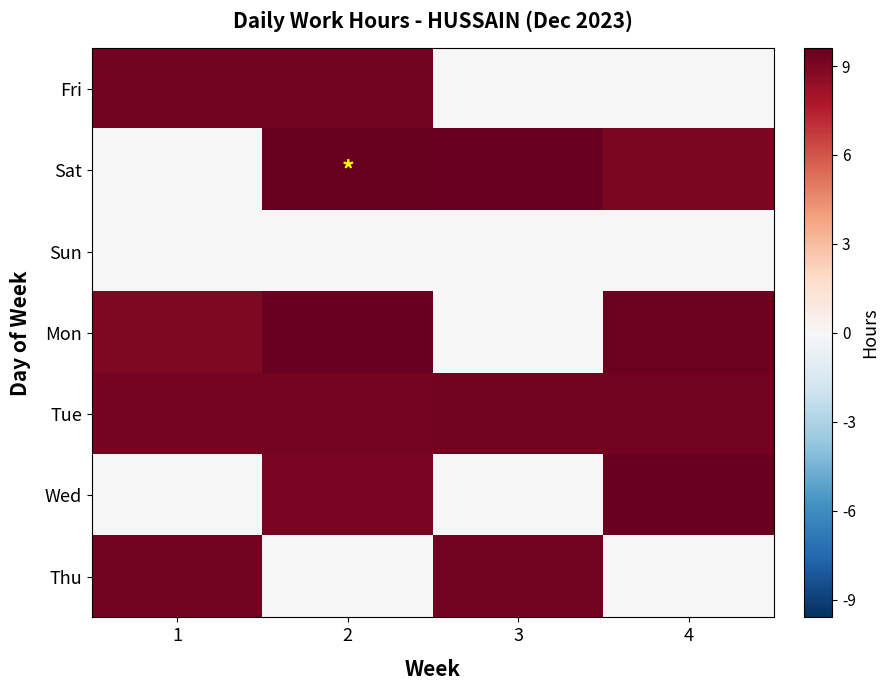

Reading left to right, list all the values displayed in this chart.

Fri: 1=9.2	2=9.3	3=0.0	4=0.0
Sat: 1=0.0	2=9.6	3=9.5	4=9.1
Sun: 1=0.0	2=0.0	3=0.0	4=0.0
Mon: 1=9.0	2=9.5	3=0.0	4=9.4
Tue: 1=9.2	2=9.2	3=9.3	4=9.3
Wed: 1=0.0	2=9.1	3=0.0	4=9.5
Thu: 1=9.3	2=0.0	3=9.3	4=0.0